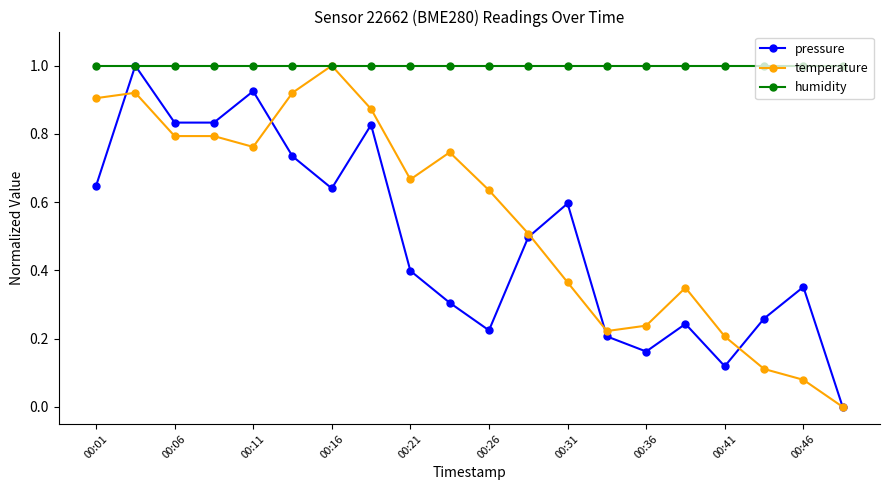

What is the average value of the humidity series?

1.0